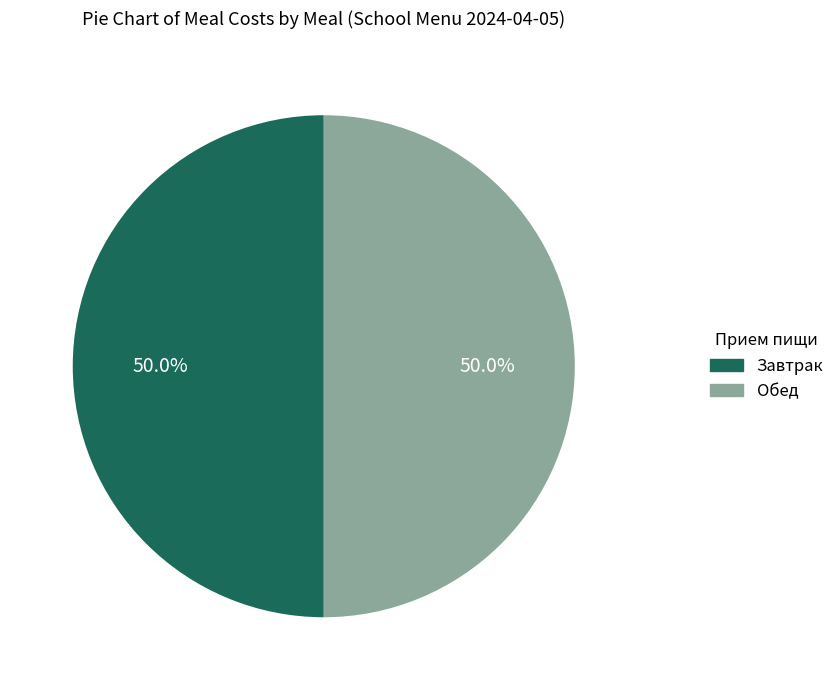

How many segments does this pie chart have?

2